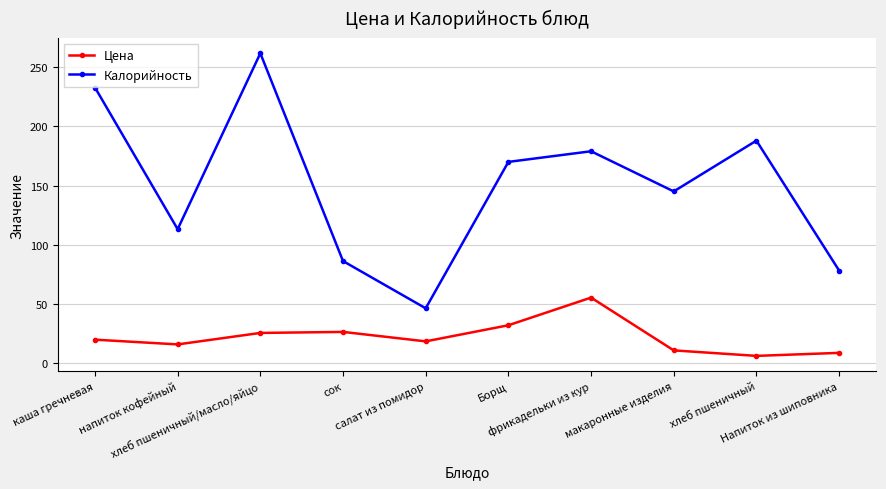

Which series changed the most between Борщ and фрикадельки из кур?

Цена